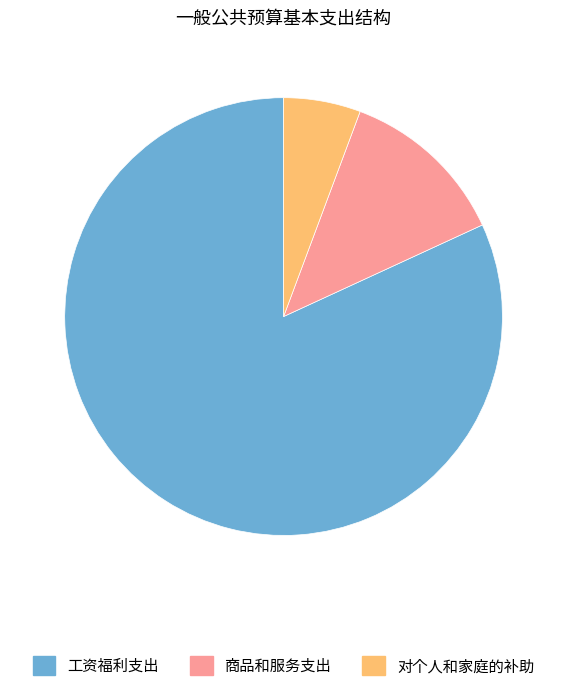

True or false: 工资福利支出 accounts for 91% of the total.

False